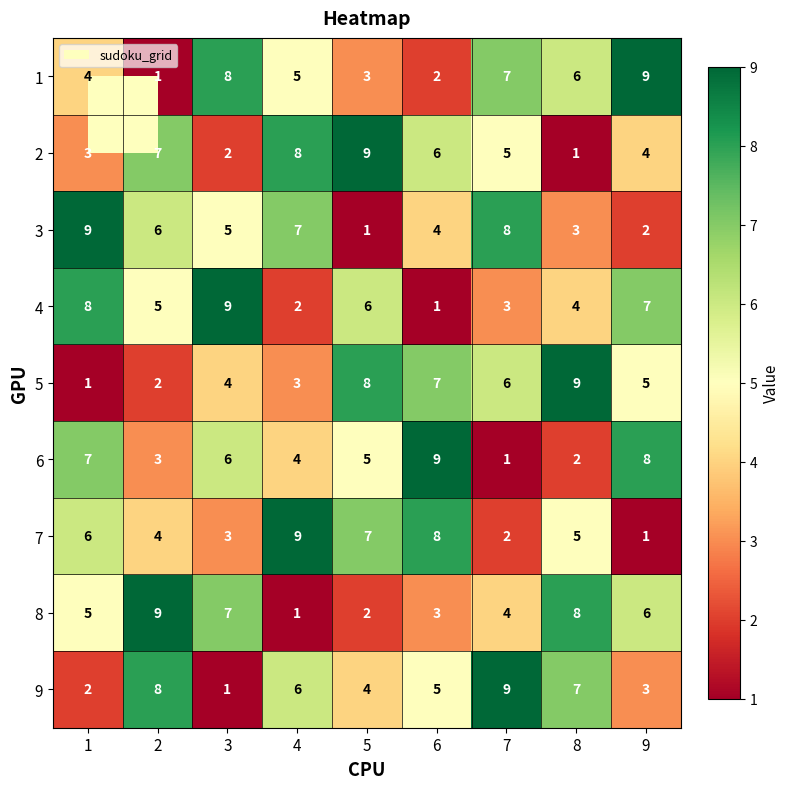

What is the difference between the highest and lowest values at 2?

8